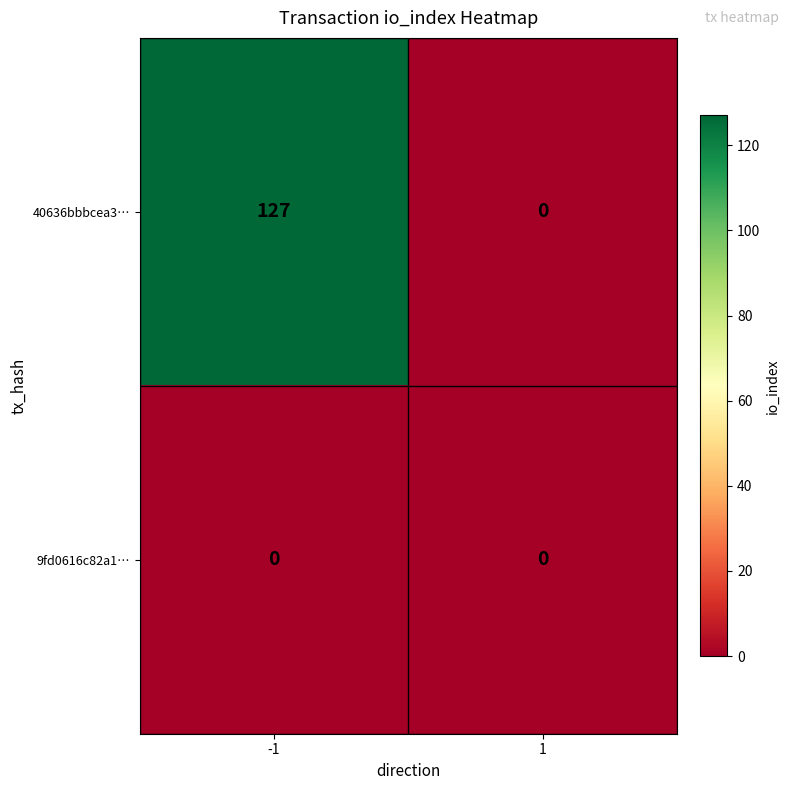

List the series in order of their peak value, lowest first.

9fd0616c82a1…, 40636bbbcea3…